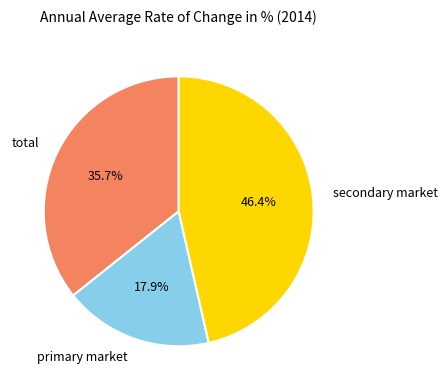

Does any single category account for the majority?

No